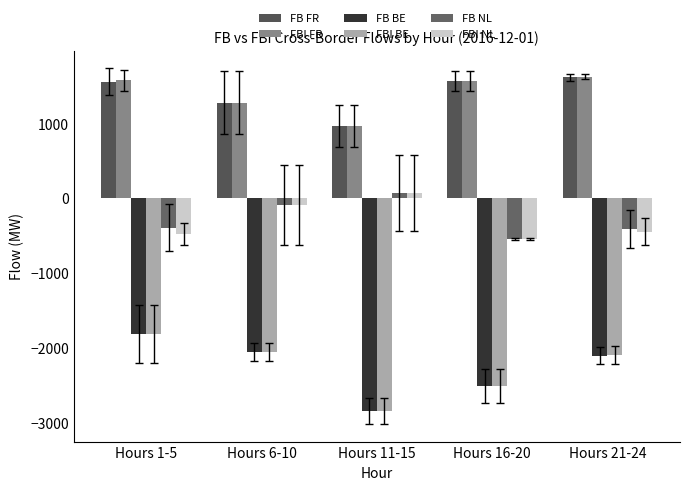

How many data points in FBI NL are less than -448?

3